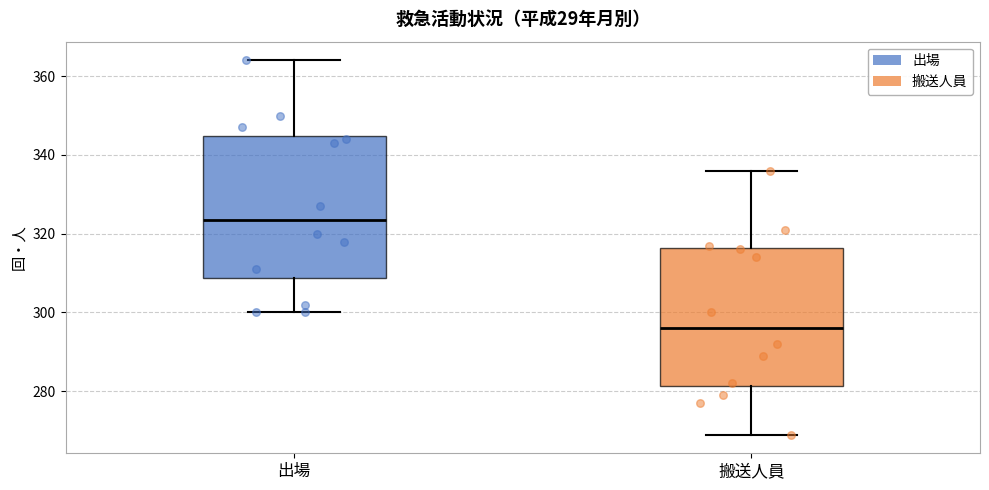

Reading left to right, transcribe this box plot: for each box, give where its median line is, the range the box spans, and where its two whiskers end, as read against the y-axis. The values are not printed on the chart, so give them approximately, as read against the axis.

出場: median 324, box 308 to 344, whiskers 300 to 364
搬送人員: median 296, box 282 to 316, whiskers 270 to 336